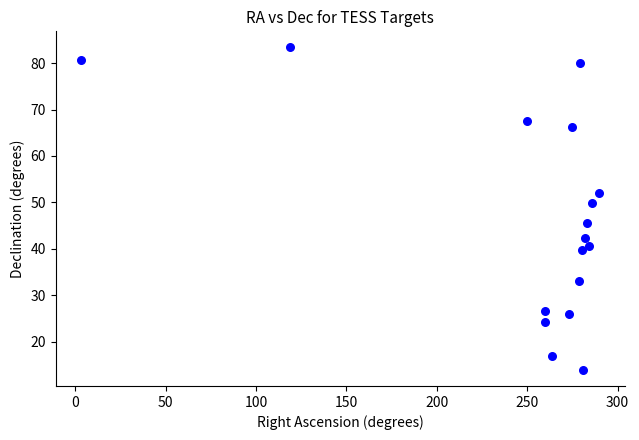

What is the range of X values (max minus min)?

286.4